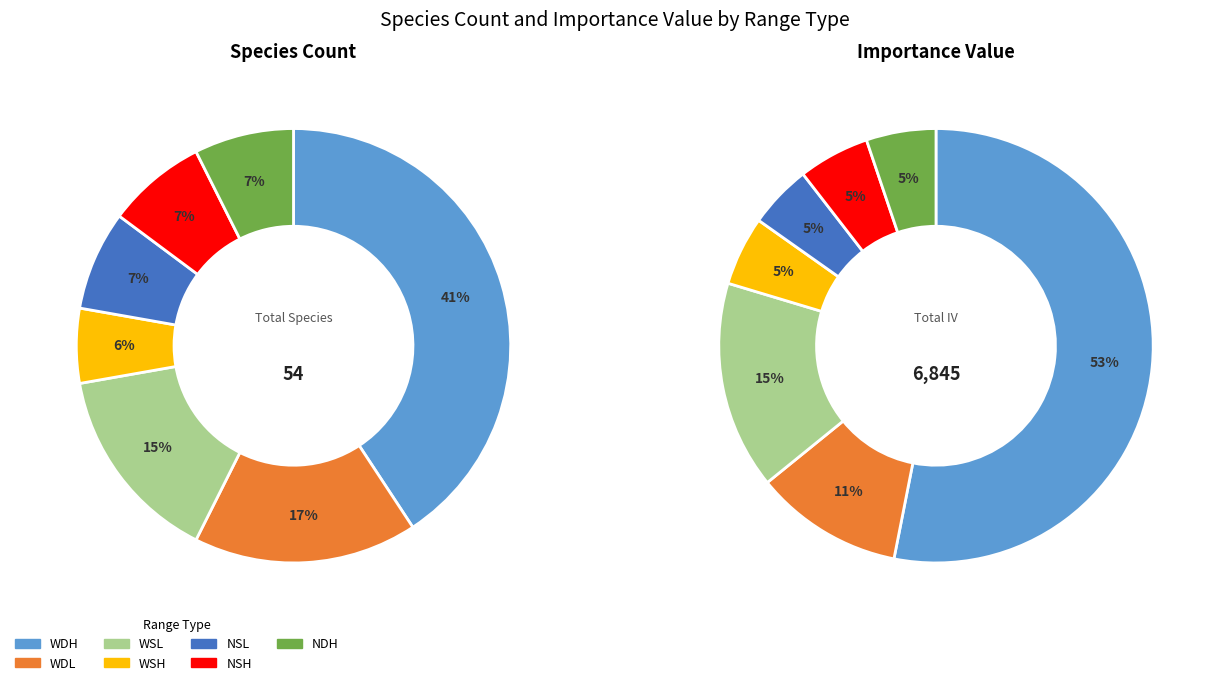

Does WSL represent more than half of the total?

No